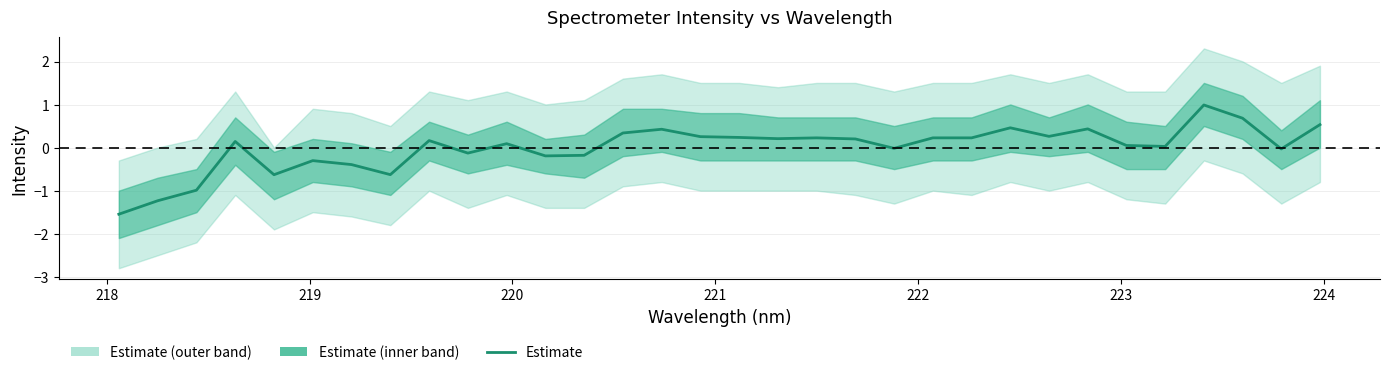

What is the difference between the maximum and minimum values?

2.5